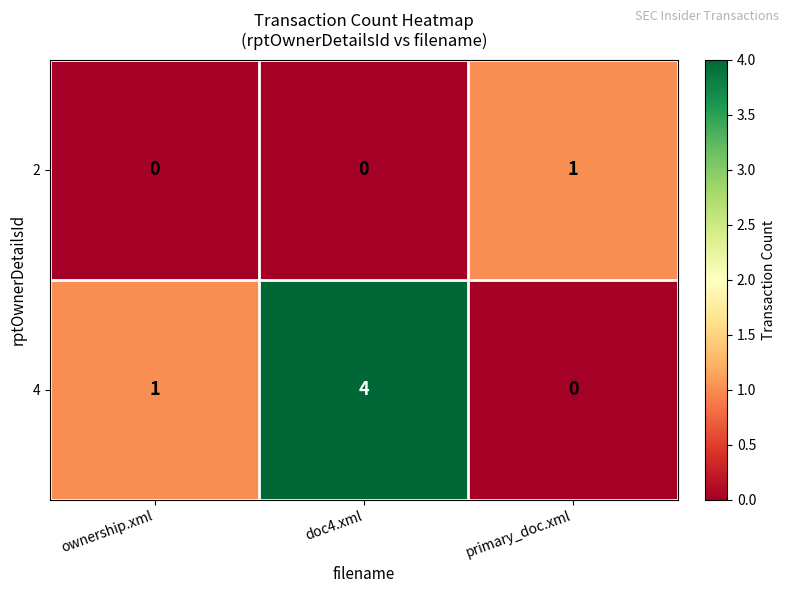

The 2 series shows 0 at doc4.xml. True or false?

True